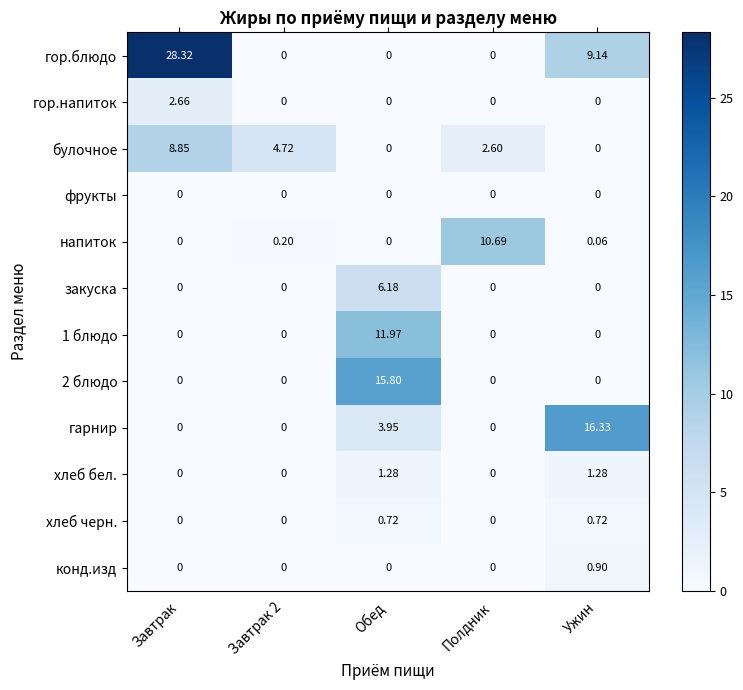

Which series has the largest range (max minus min)?

гор.блюдо